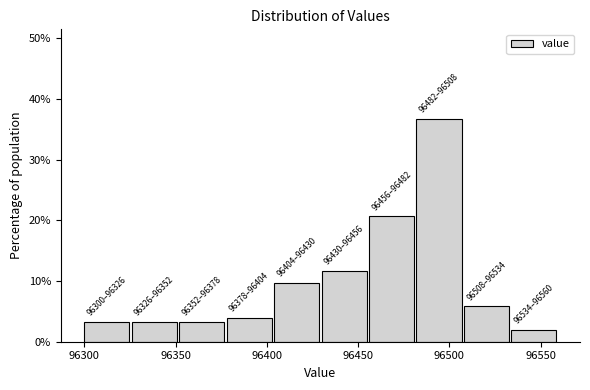

Over which range of the x-axis is the bar tallest?

96482 to 96508